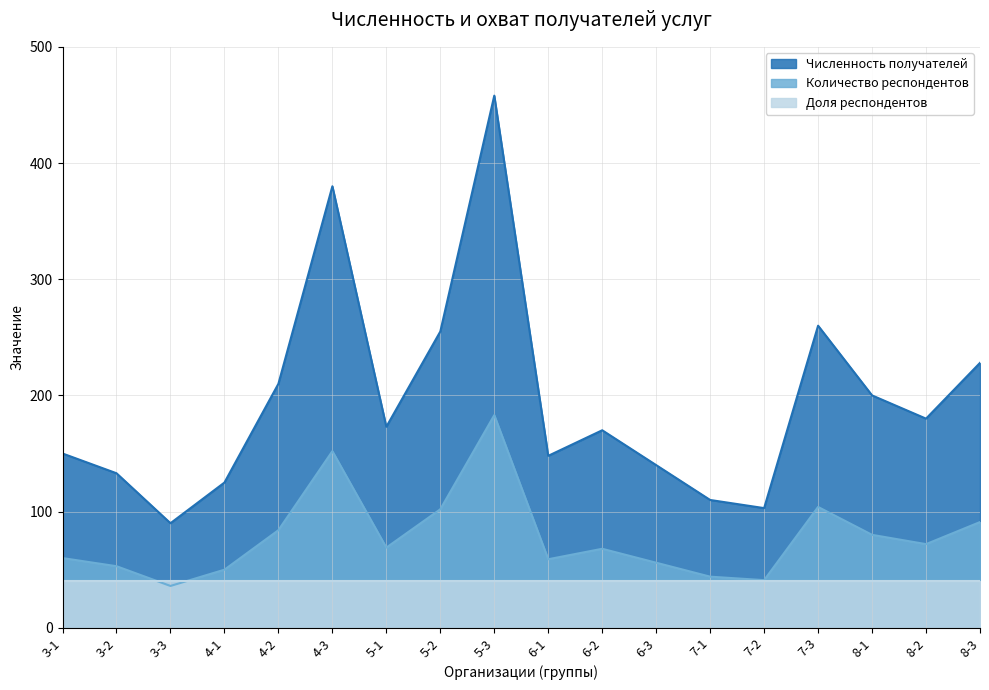

In Количество респондентов, how many points are lower than both neighbors (excluding endpoints)?

5